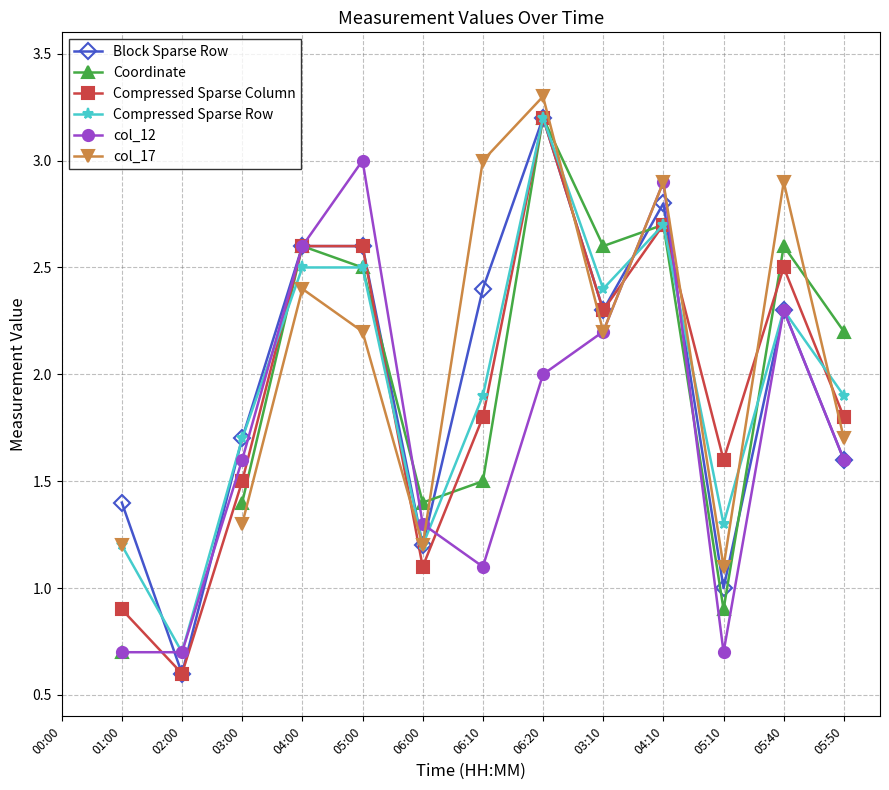

The col_12 series shows 0.5 at 03:00. True or false?

False